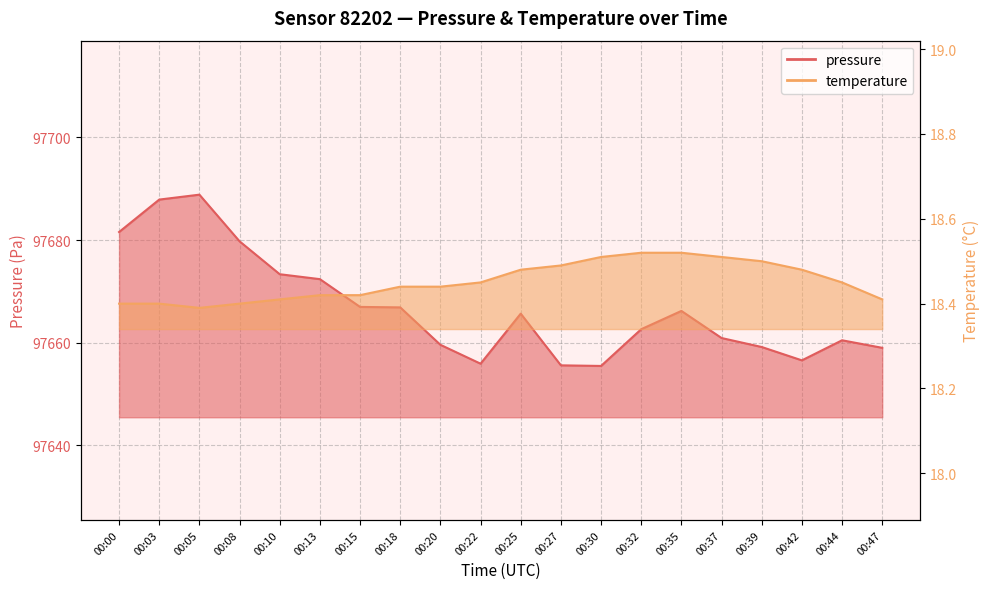

The pressure series shows 133617.9 at 00:47. True or false?

False